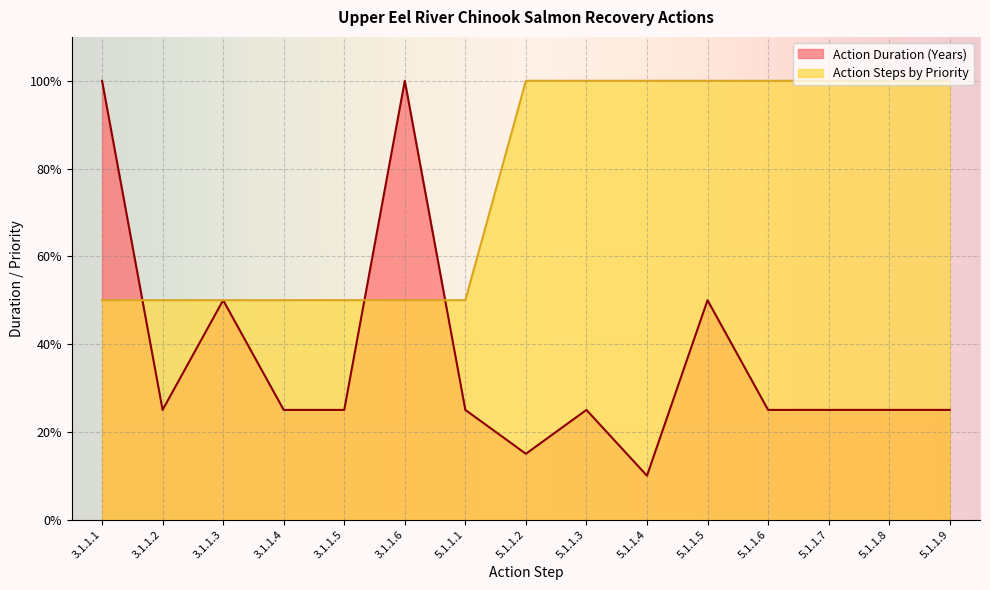

After their last crossing, which series has the higher values: Action Duration (Years) or Action Steps by Priority?

Action Steps by Priority